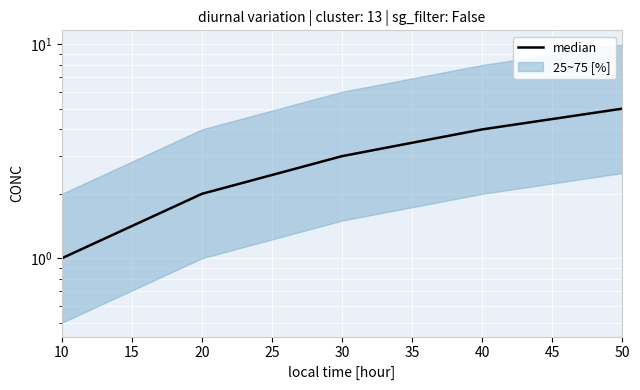

What is the average value?

3